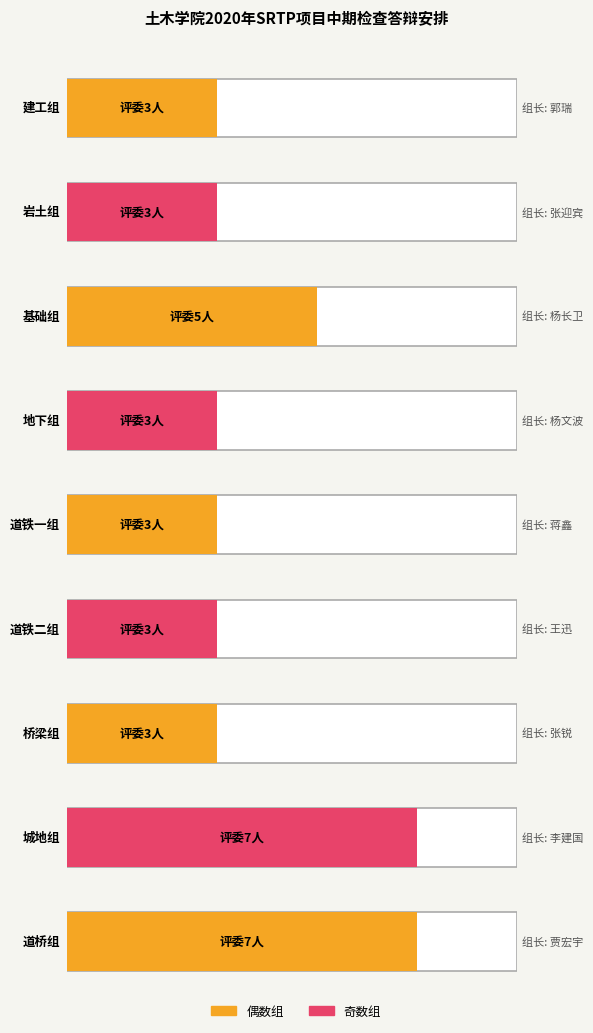

At which label does 序号 first exceed 5?

道铁二组